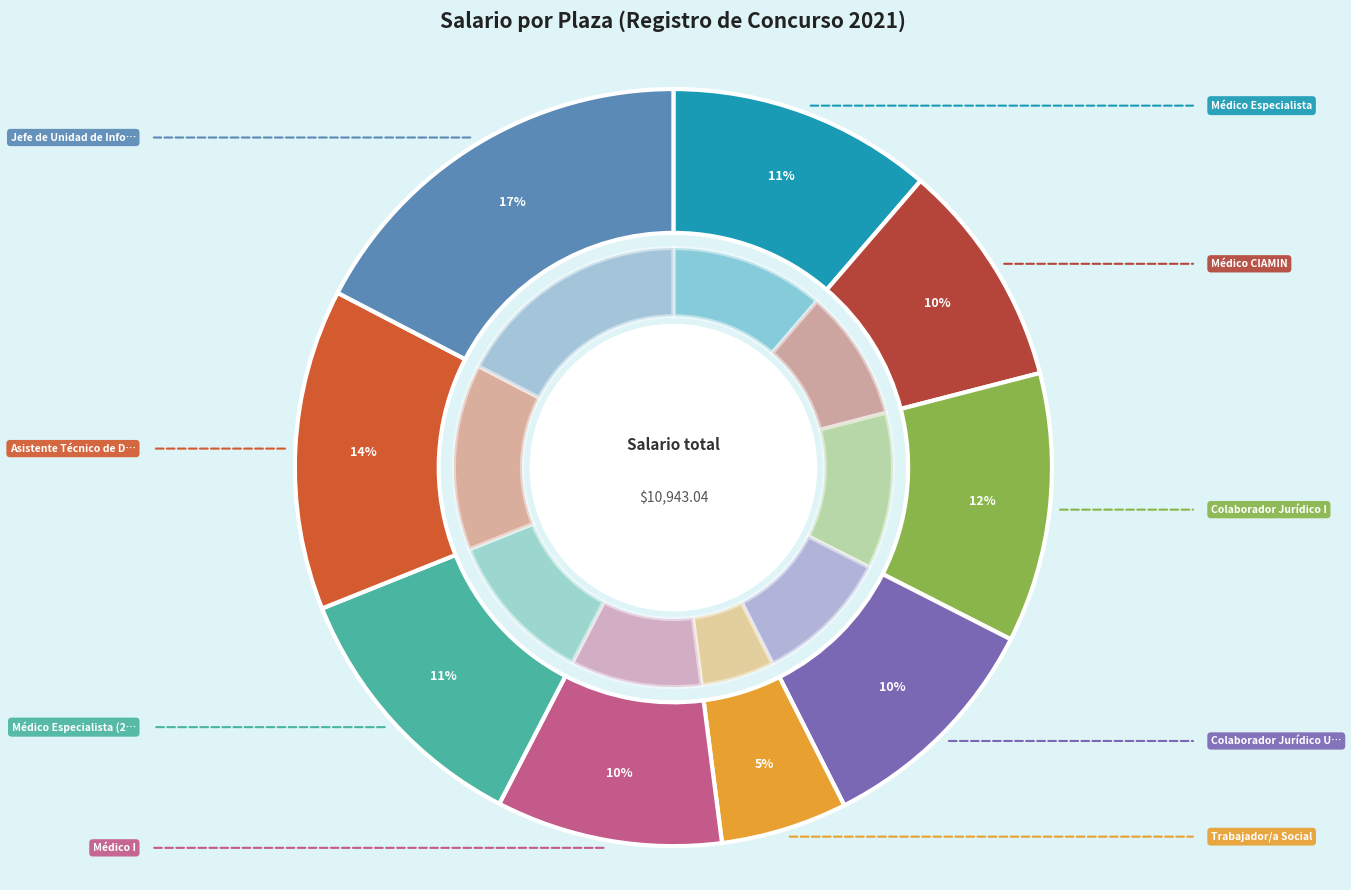

Is the sum of Asistente Técnico de Dirección and Colaborador Jurídico I greater than half?

No